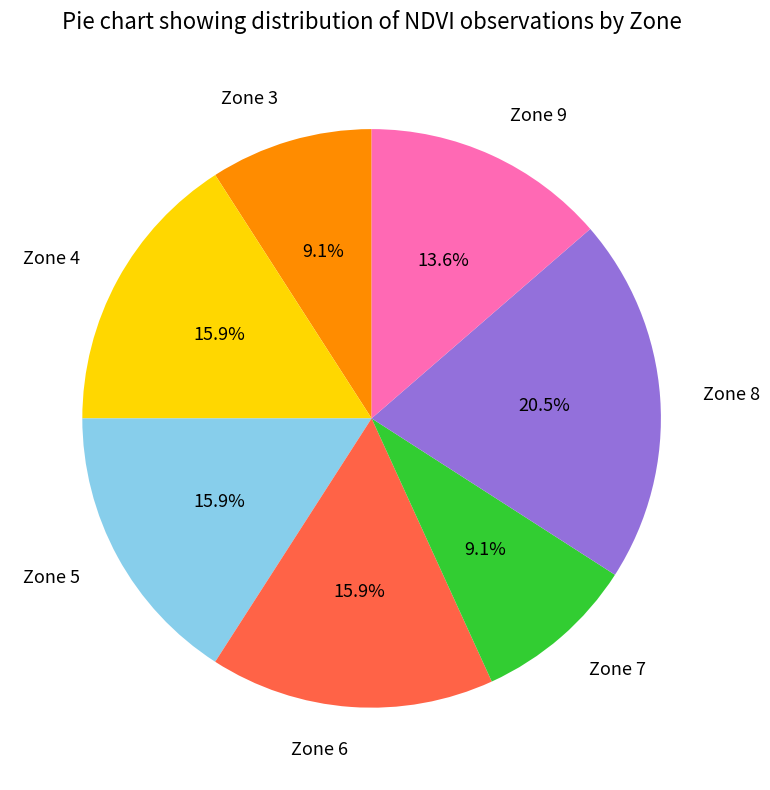

How many slices are in this pie chart?

7